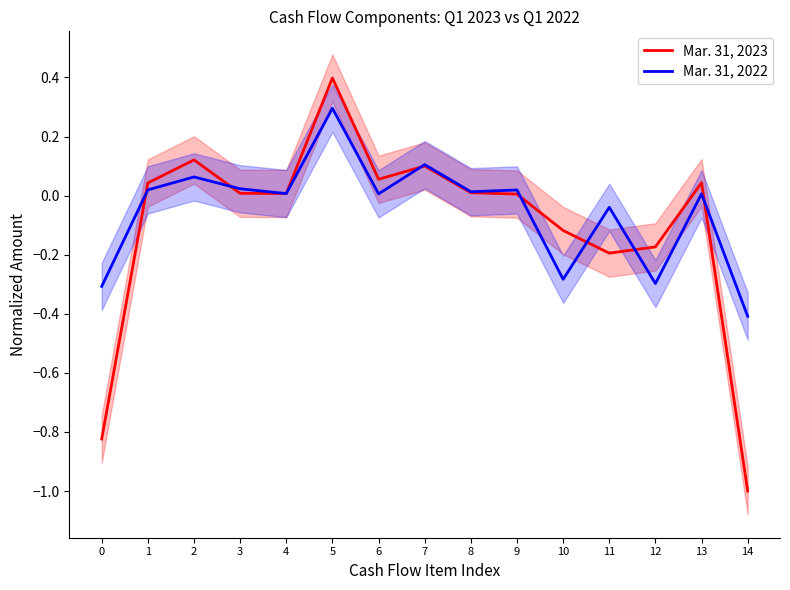

At which label does Mar. 31, 2022 reach its minimum?

14